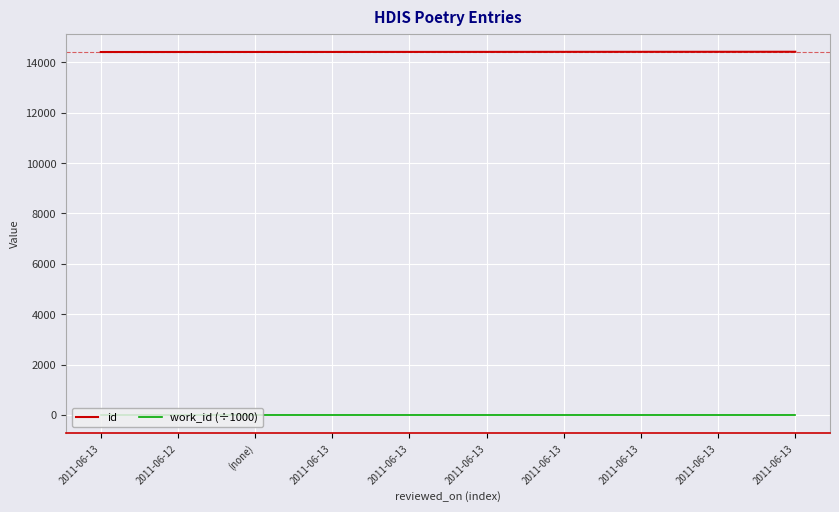

At which label does id reach its minimum?

2011-06-13